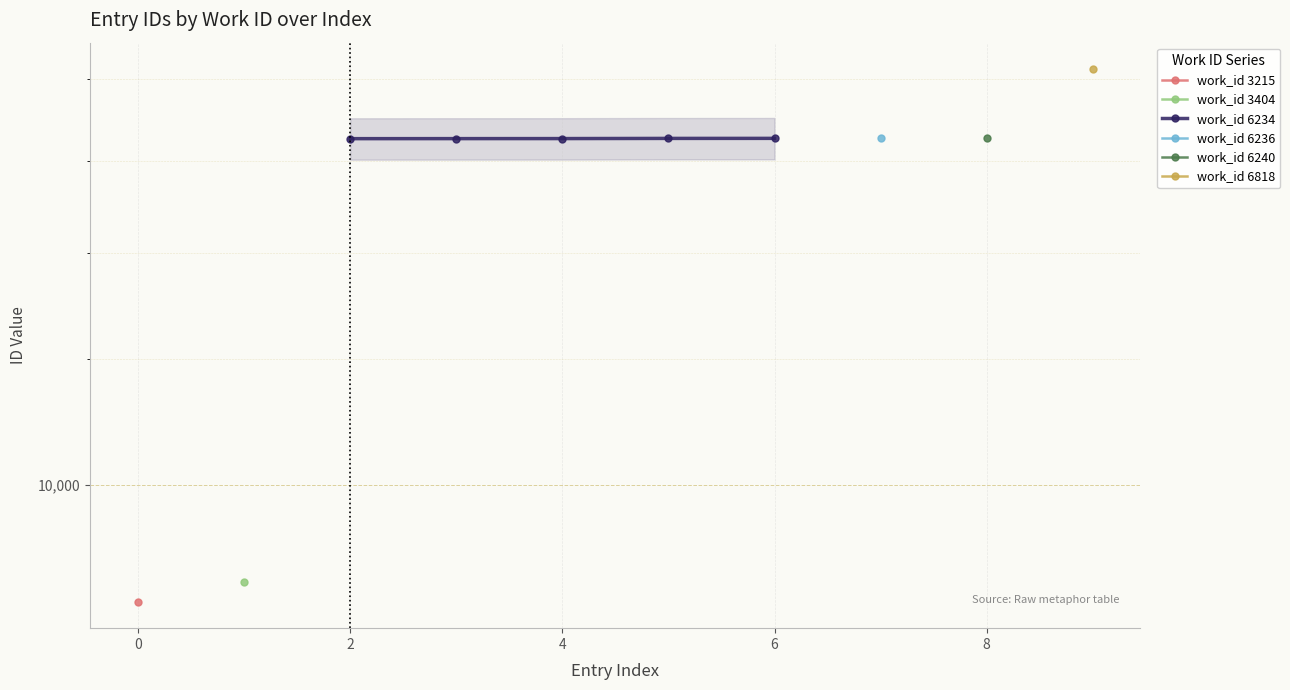

What position from the left is 4?

3